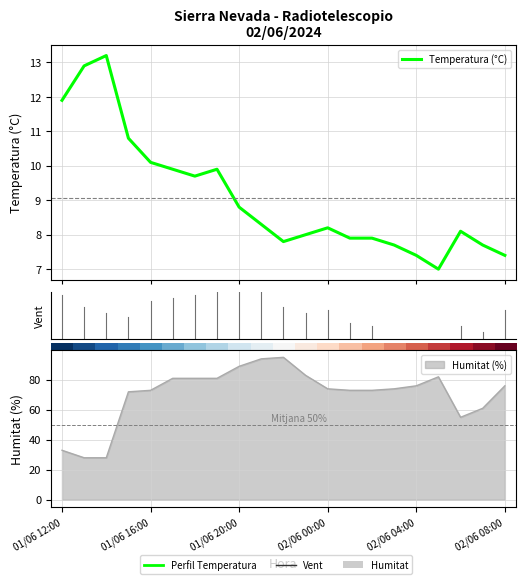

At which category does the data reach its first local valley?

6